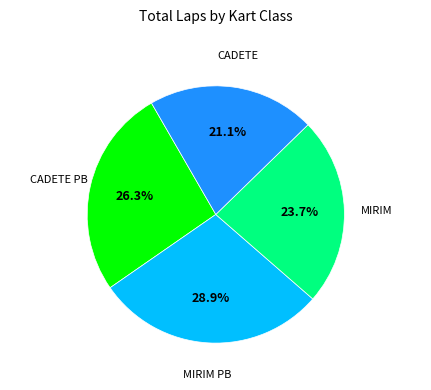

Does any single category account for the majority?

No